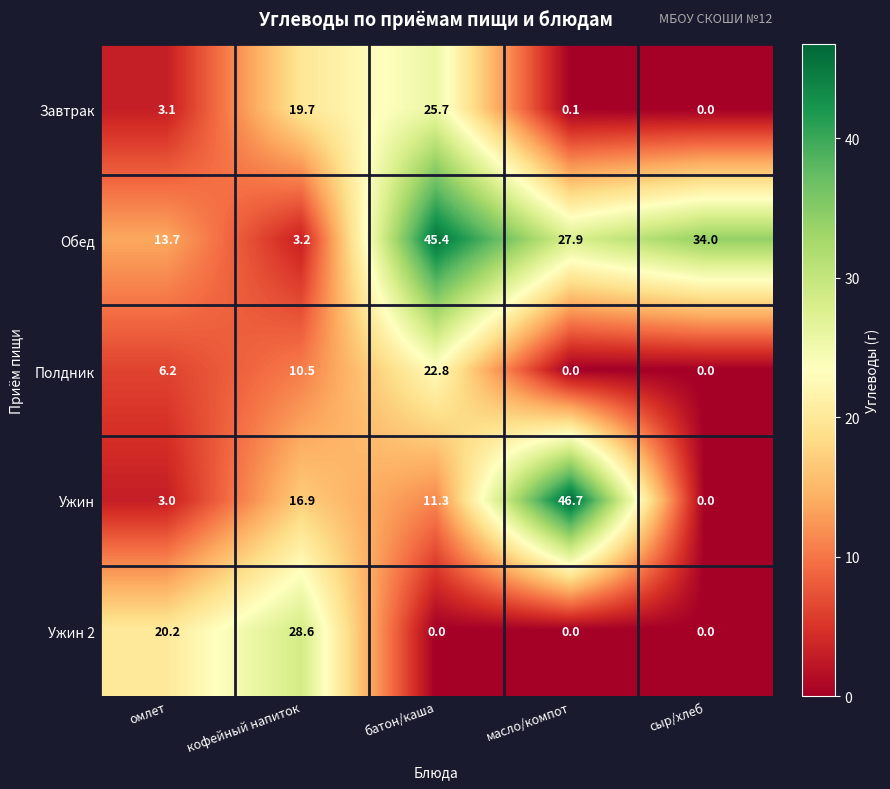

At which label does Завтрак reach its minimum?

сыр/хлеб